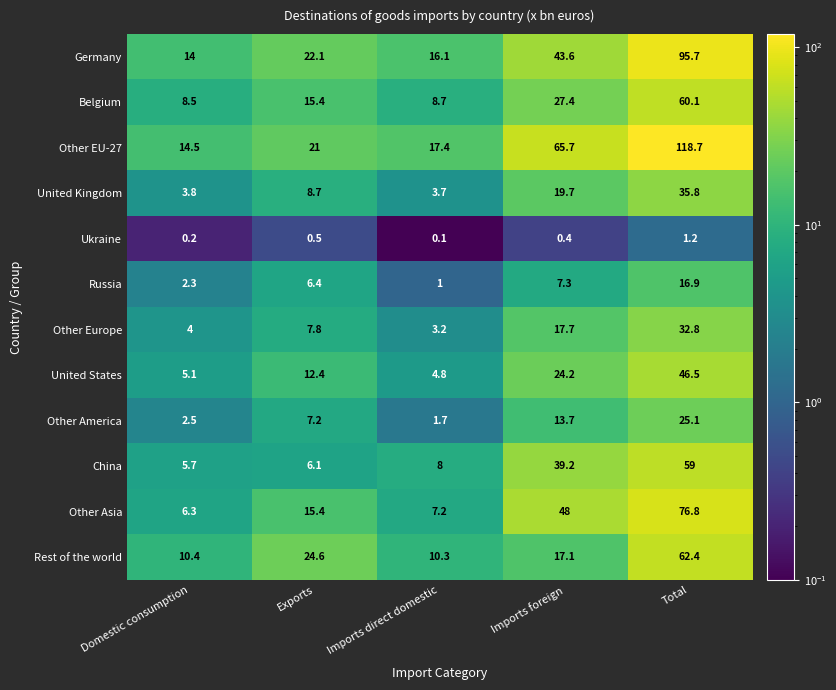

What is the average value of the Rest of the world series?

25.0